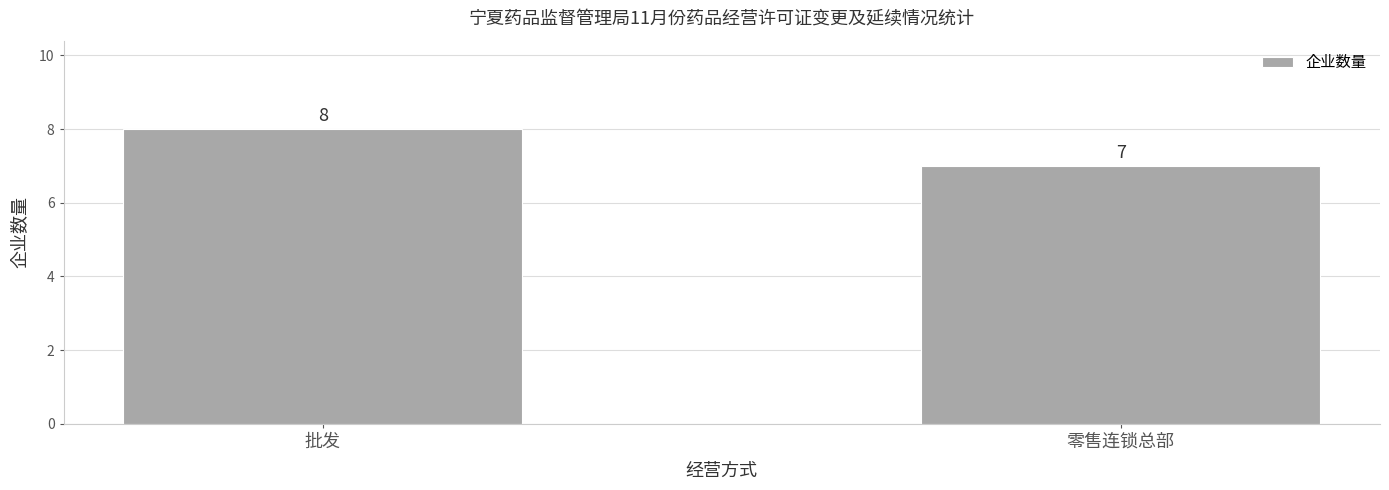

What is the ratio of the value at 零售连锁总部 to the value at 批发?

0.9